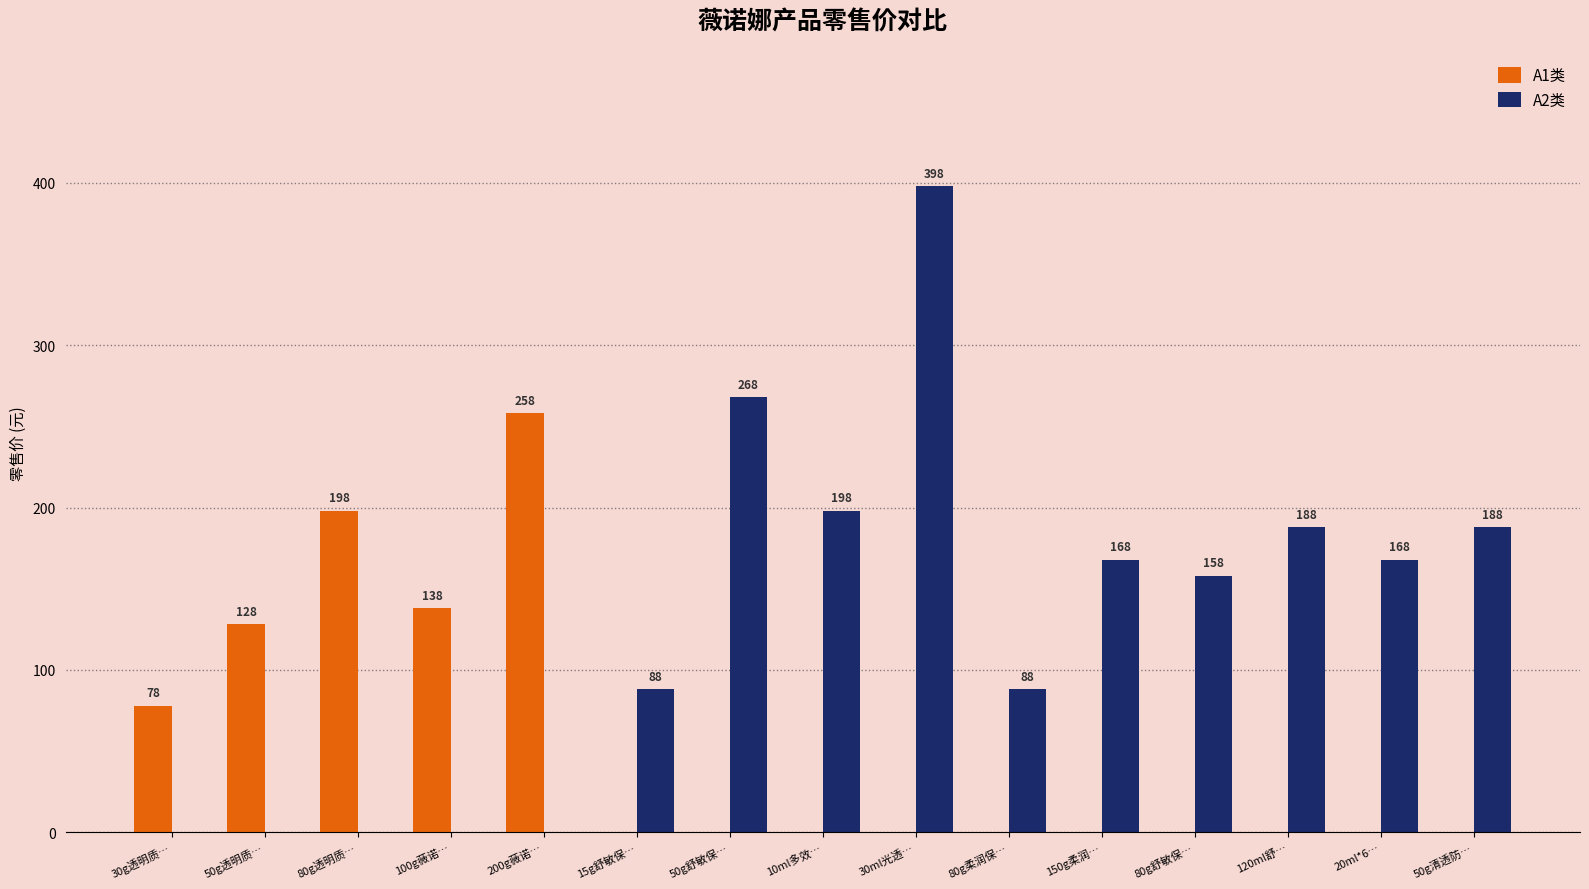

What is the sum of all A1类 values?

800